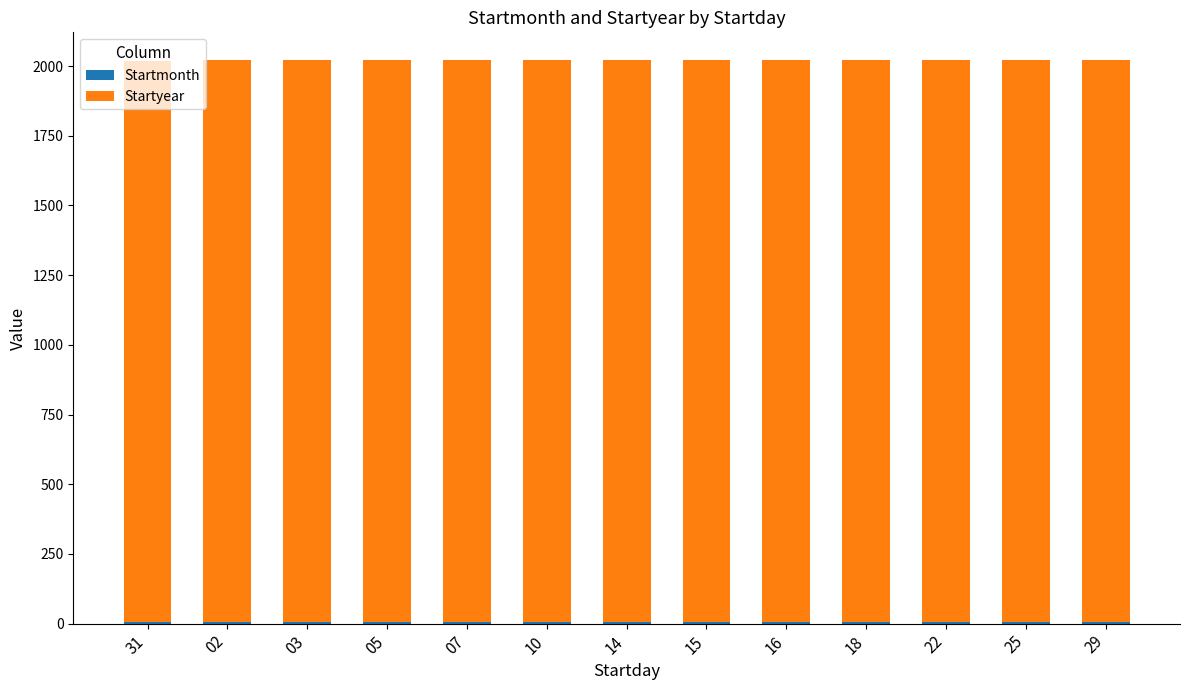

What is the difference between the maximum and second lowest values in the Startmonth series?

1